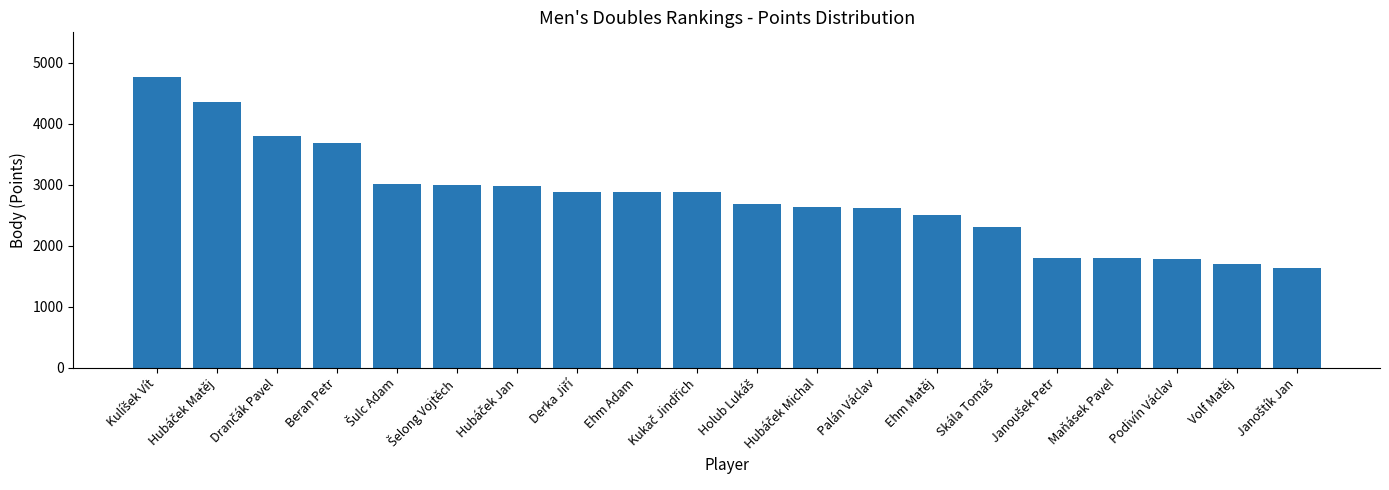

What is the sum of all values?

55710